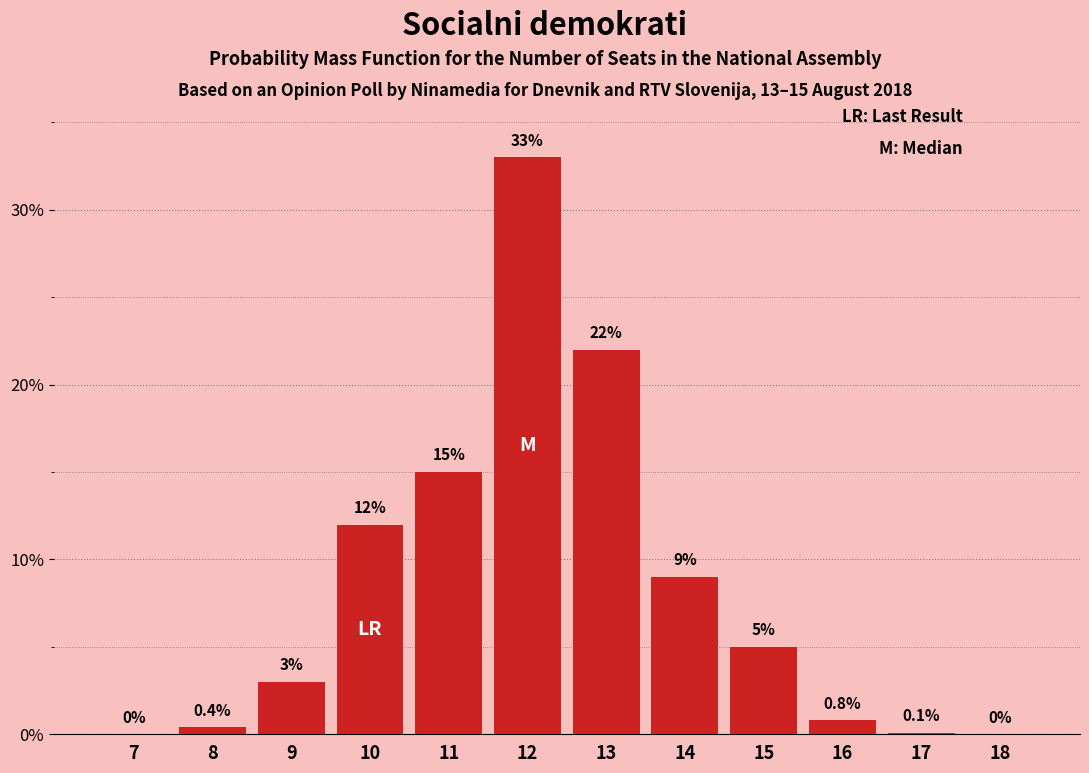

Reading left to right, transcribe all the data shown in this chart.

7=0.0	8=0.4	9=3.0	10=12.0	11=15.0	12=33.0	13=22.0	14=9.0	15=5.0	16=0.8	17=0.1	18=0.0